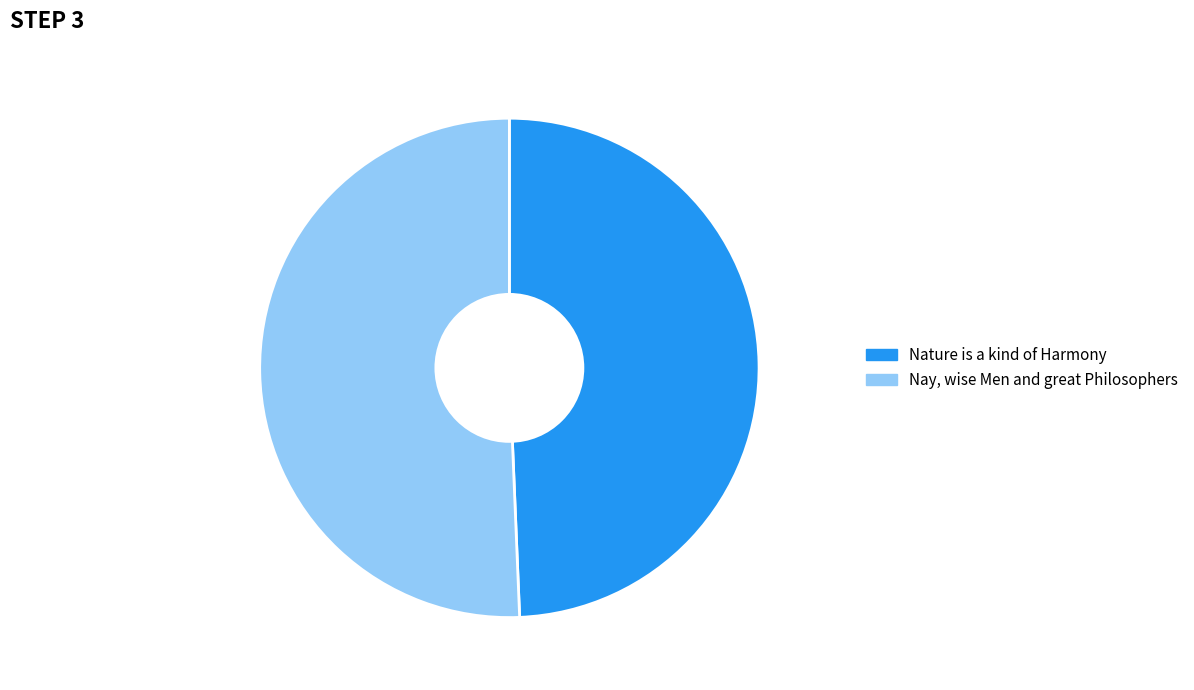

Count the number of slices in the pie.

2